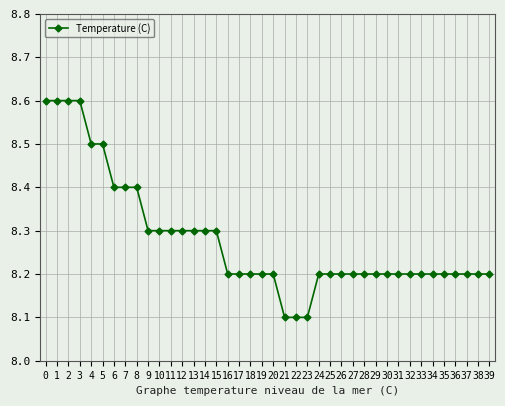

What is the difference between the values at 15 and 16?

0.1